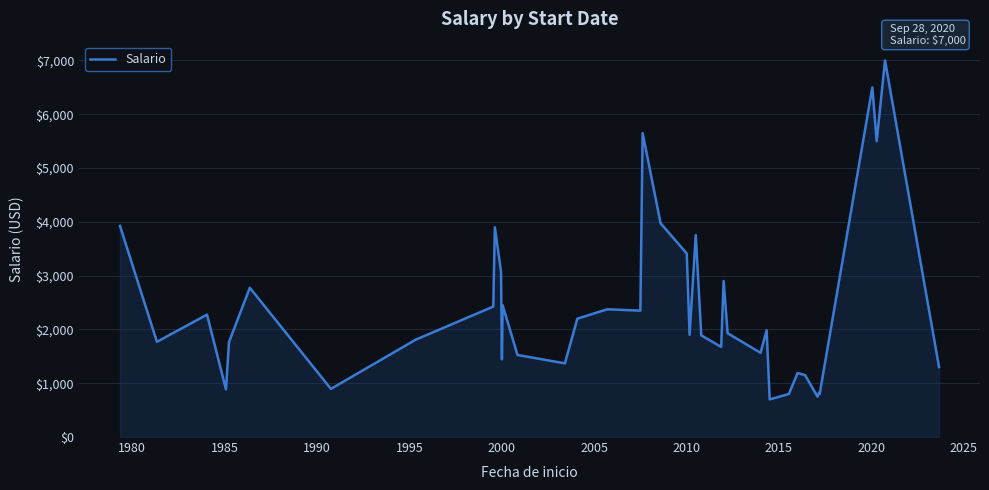

What is the difference between the maximum and minimum values?

6300